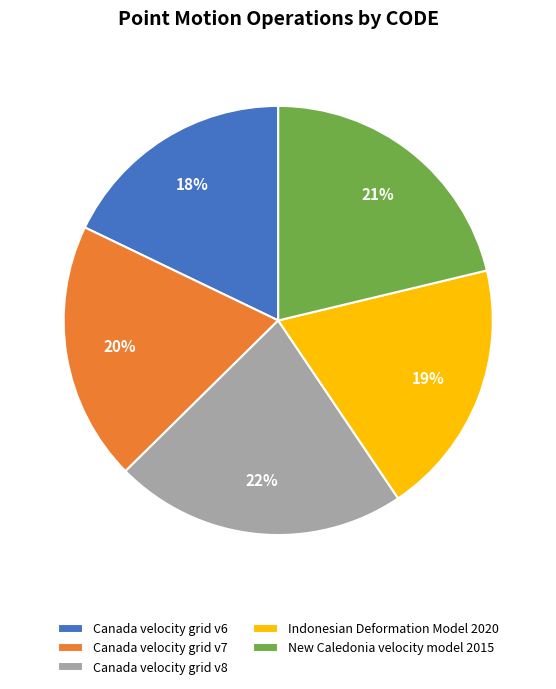

What percentage is the New Caledonia velocity model 2015 slice, to the nearest percent?

21%